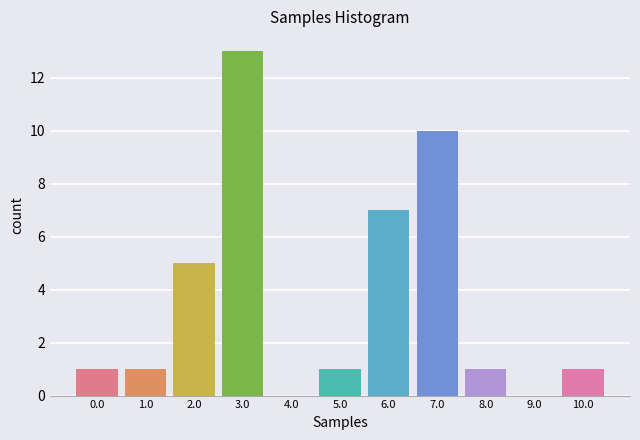

Reading left to right, list all the values displayed in this chart.

0.0=1	1.0=1	2.0=5	3.0=13	4.0=0	5.0=1	6.0=7	7.0=10	8.0=1	9.0=0	10.0=1